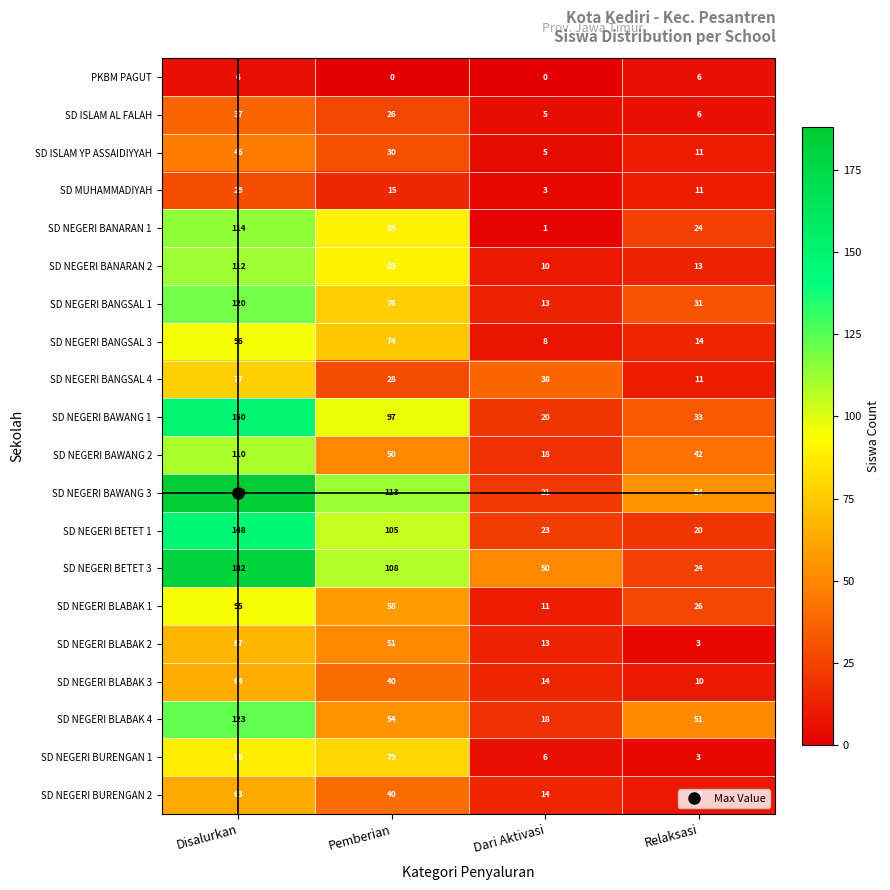

The SD NEGERI BANGSAL 1 series shows 17 at Dari Aktivasi. True or false?

False